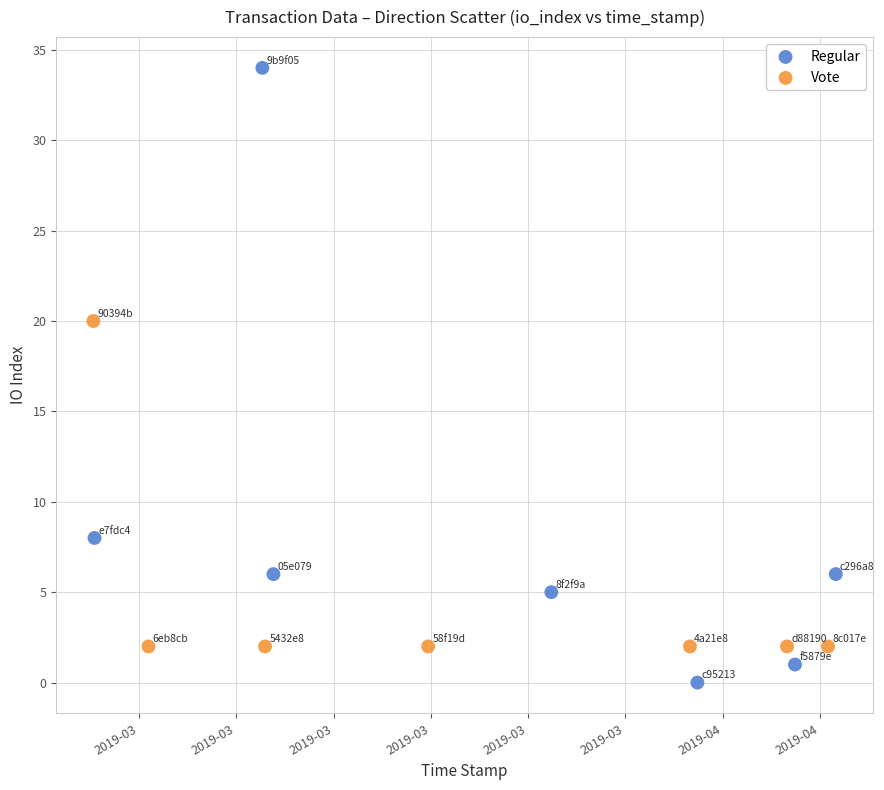

Which series has the widest spread of Y values?

Regular